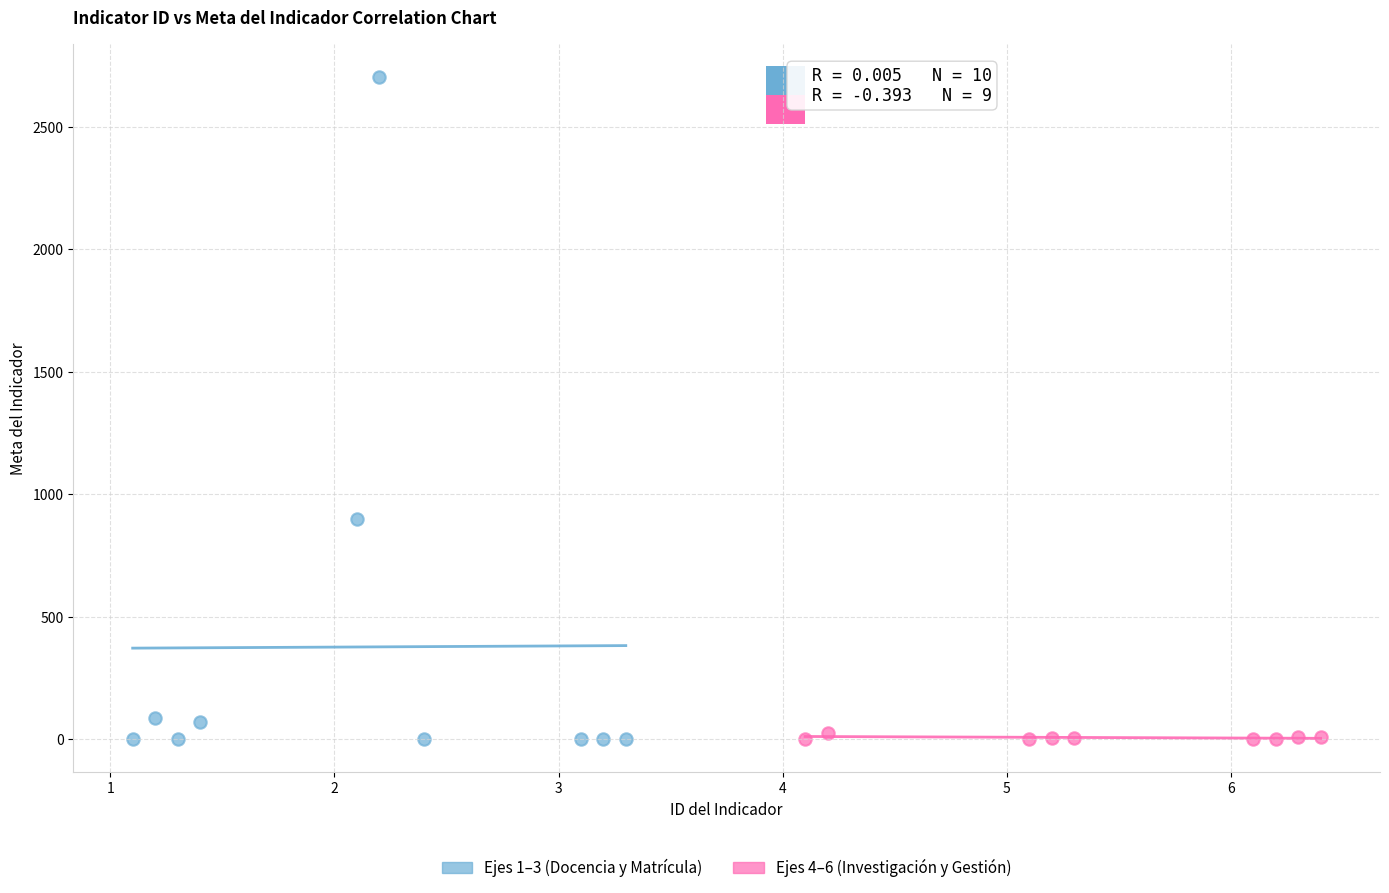

Which series has the largest Y range (max minus min)?

Ejes 1–3 (Docencia y Matrícula)